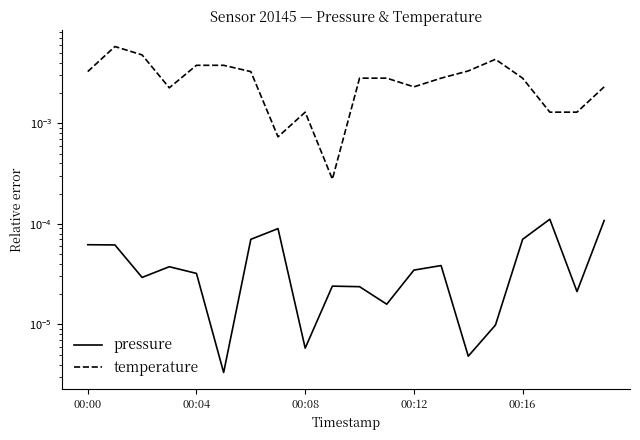

True or false: temperature and pressure intersect in this chart.

False